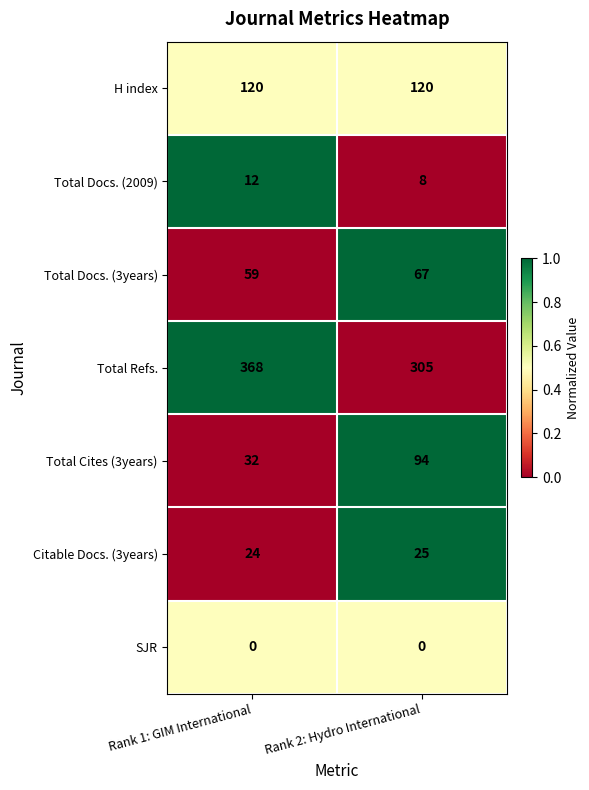

At which category is the sum across all series the highest?

Rank 2: Hydro International